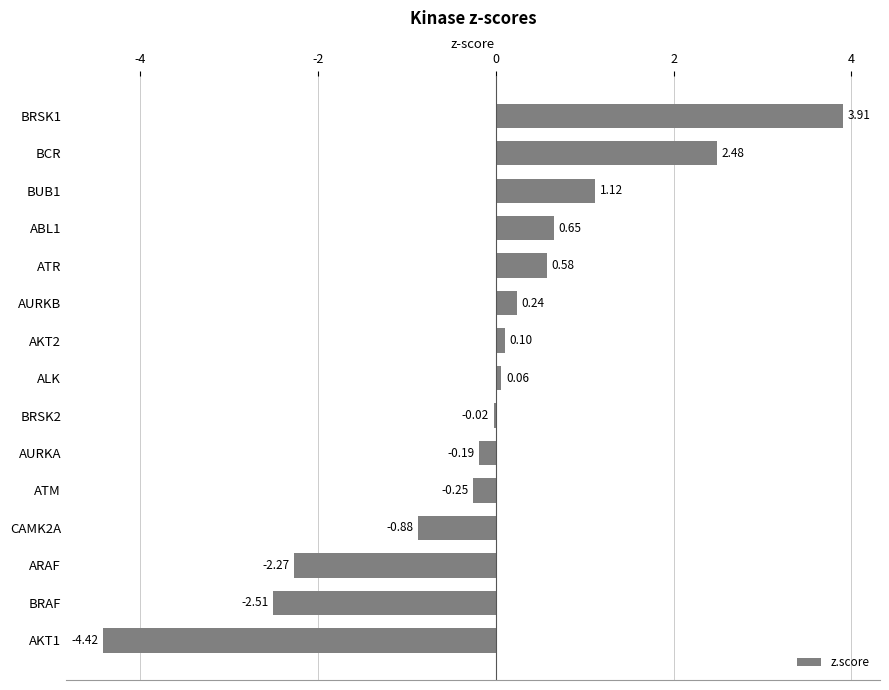

Which has a higher value, ARAF or BRSK1?

BRSK1